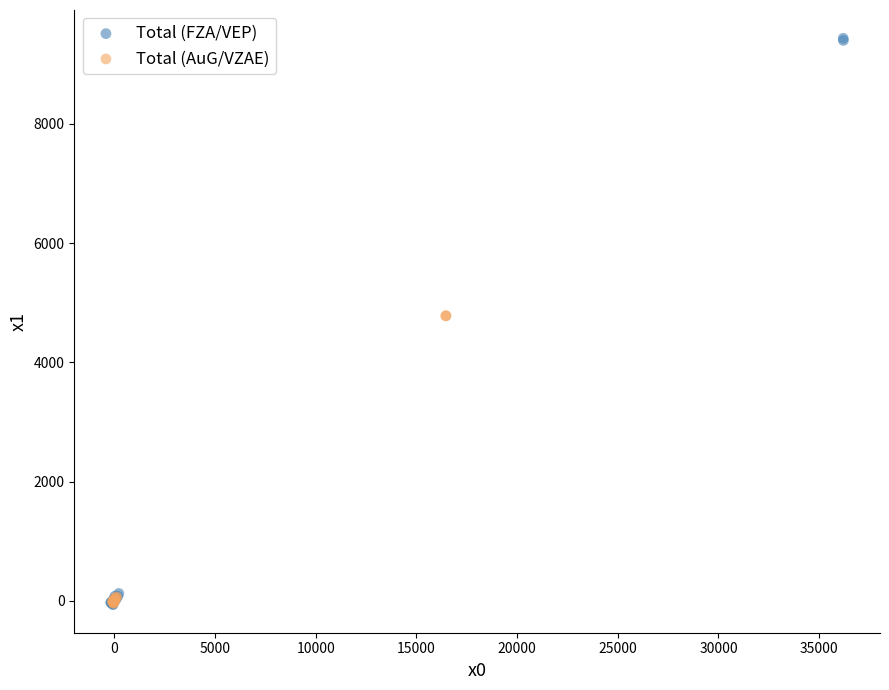

Which series has the widest spread of Y values?

Total (FZA/VEP)